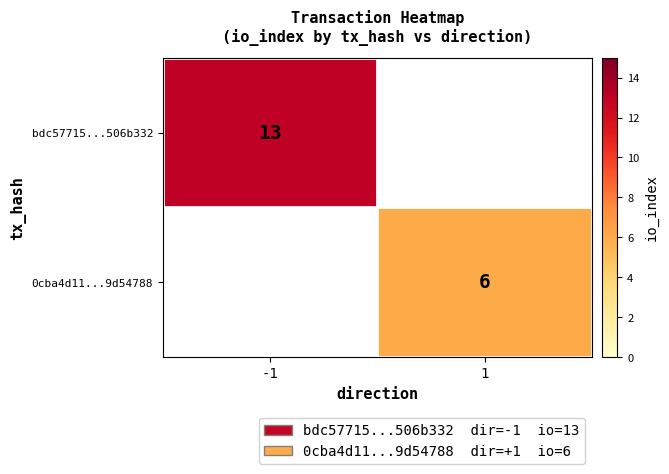

How many data points does each series have?

2